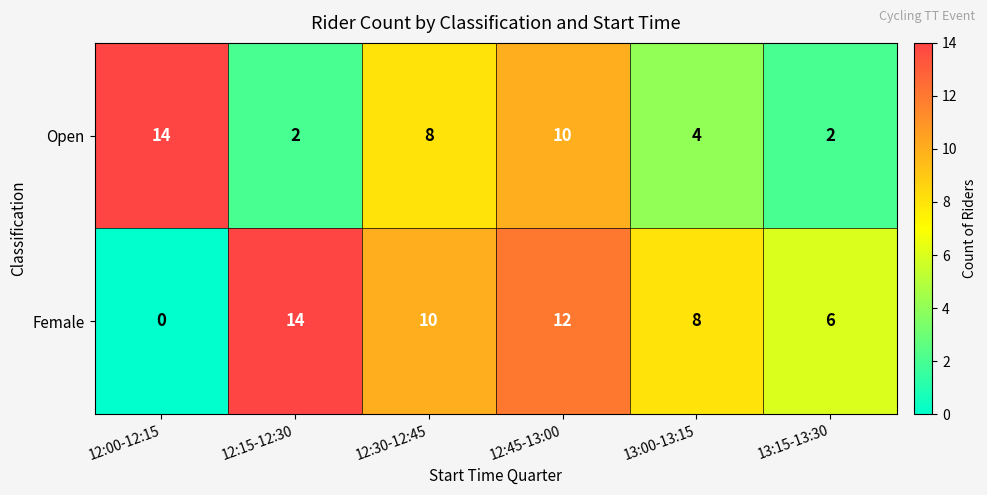

The value of Open at 13:15-13:30 is 3. True or false?

False